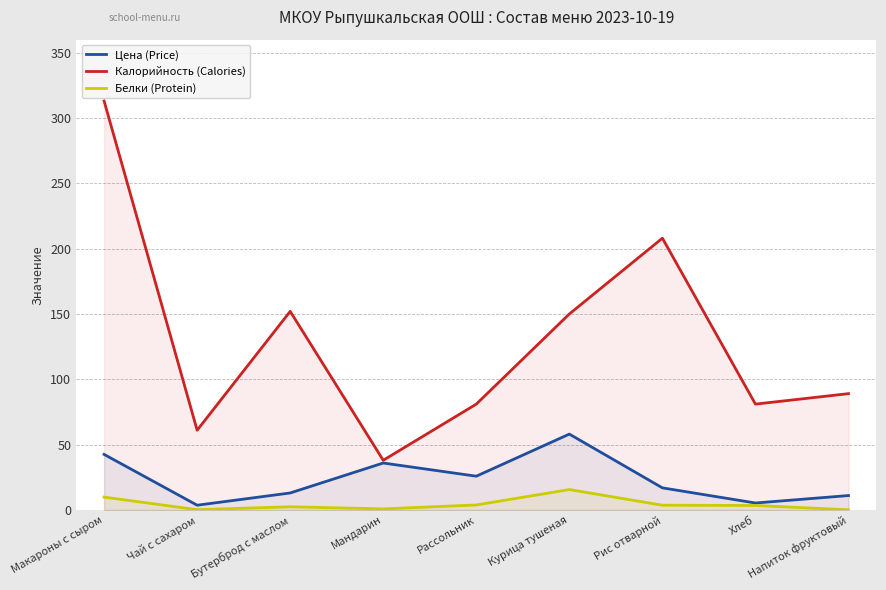

What is the sum of all Цена (Price) values?

212.0